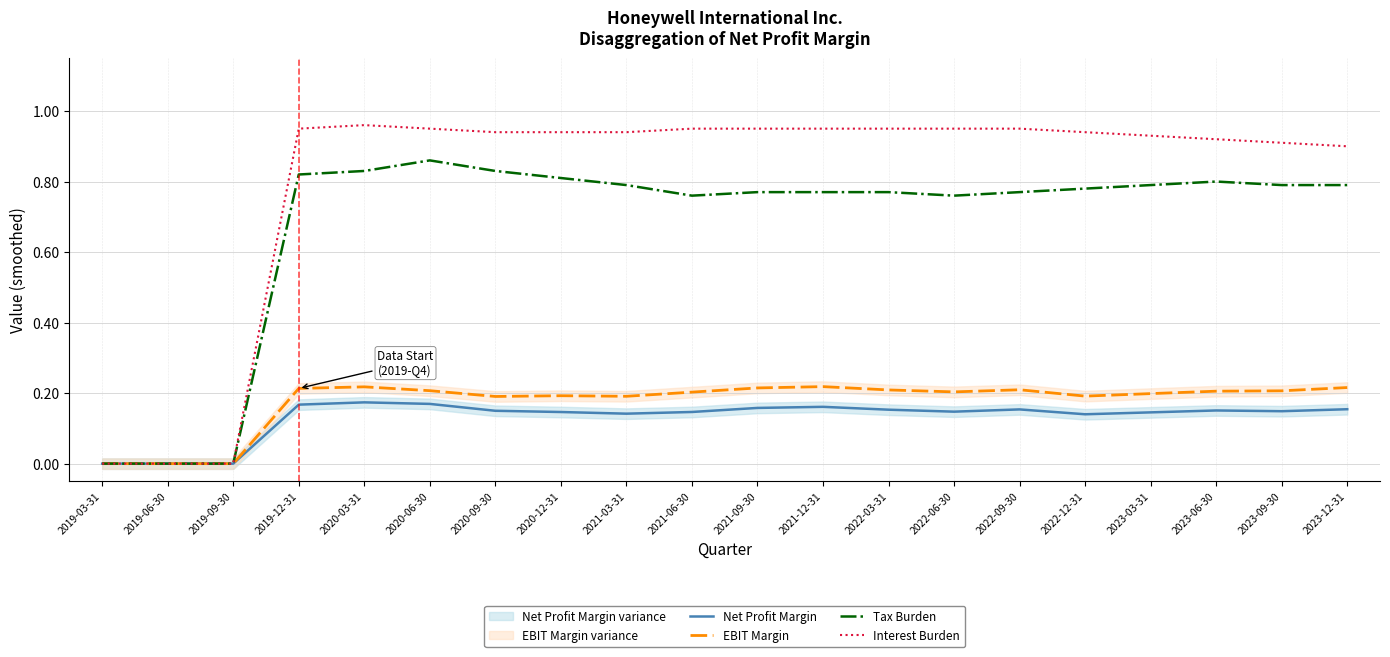

Does the chart display data point markers on the line(s)?

No